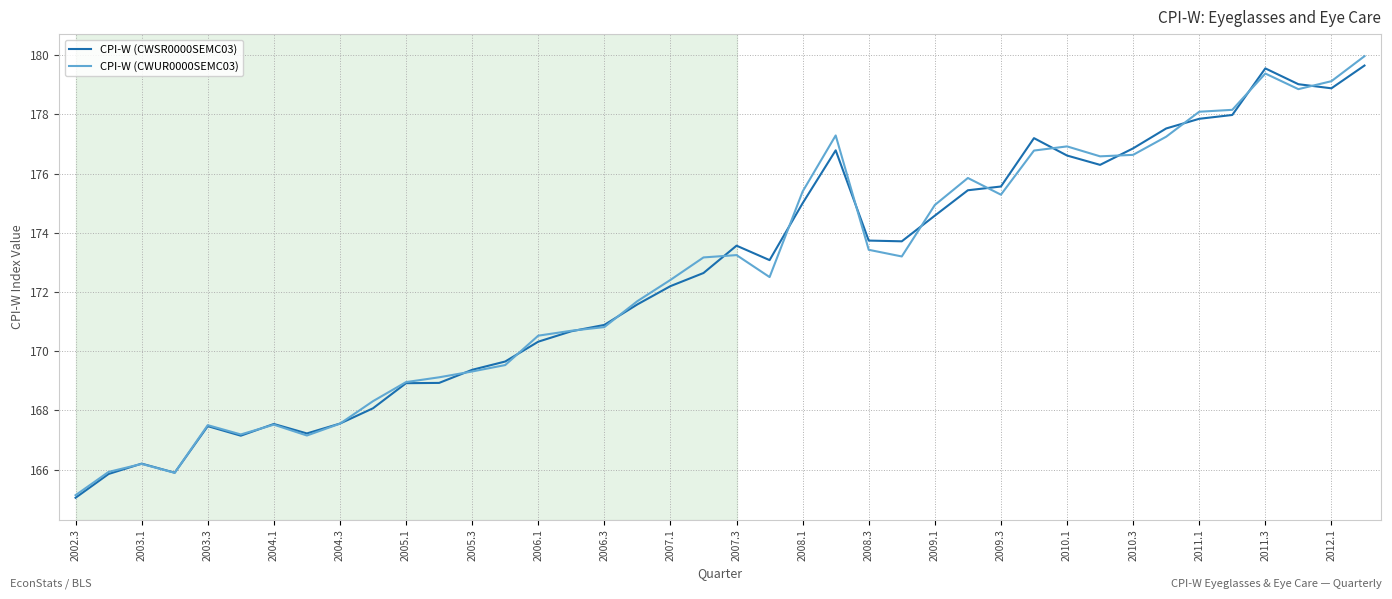

What is the smallest value displayed?

165.0